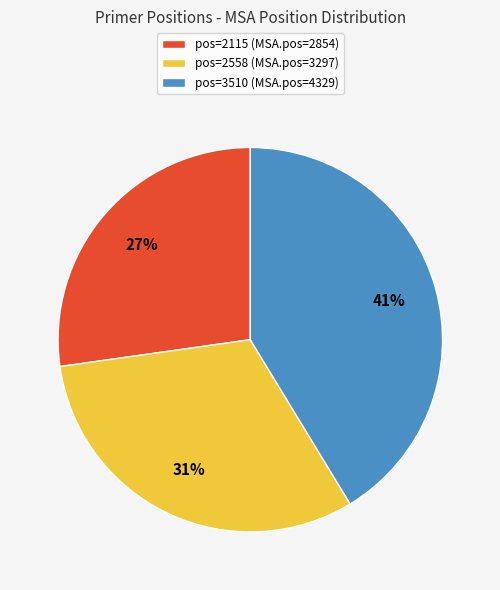

To the nearest percent, what is the difference between the largest and smallest slice percentages?

14%